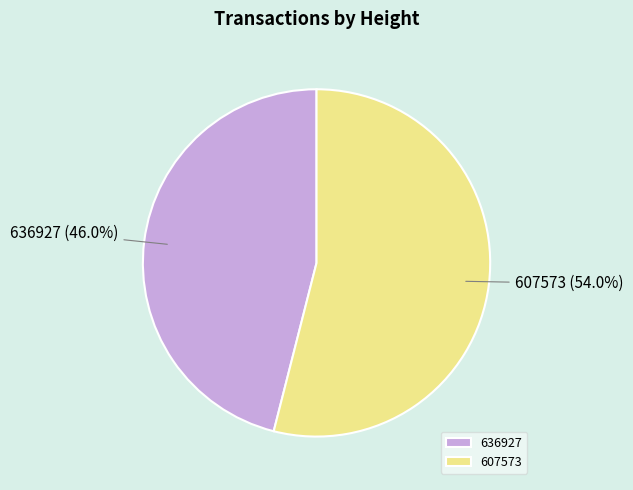

Does any single category account for the majority?

Yes